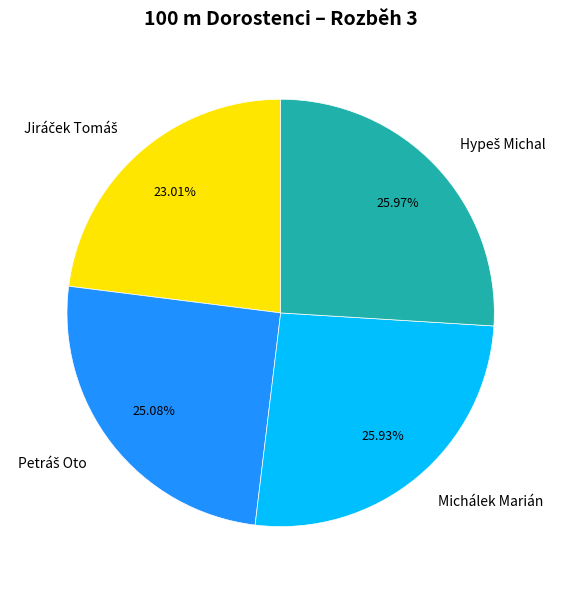

How many slices are in this pie chart?

4